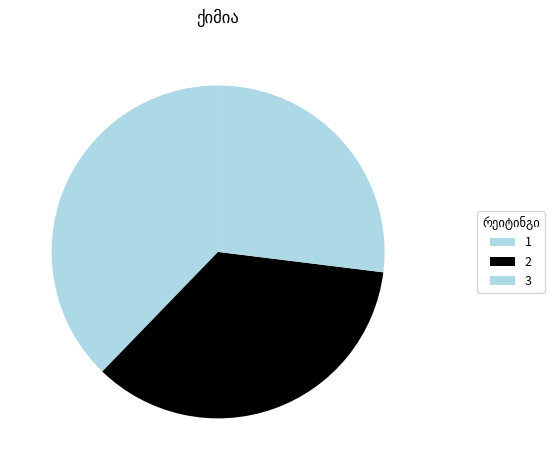

To the nearest percent, what is the difference between the largest and smallest slice percentages?

11%